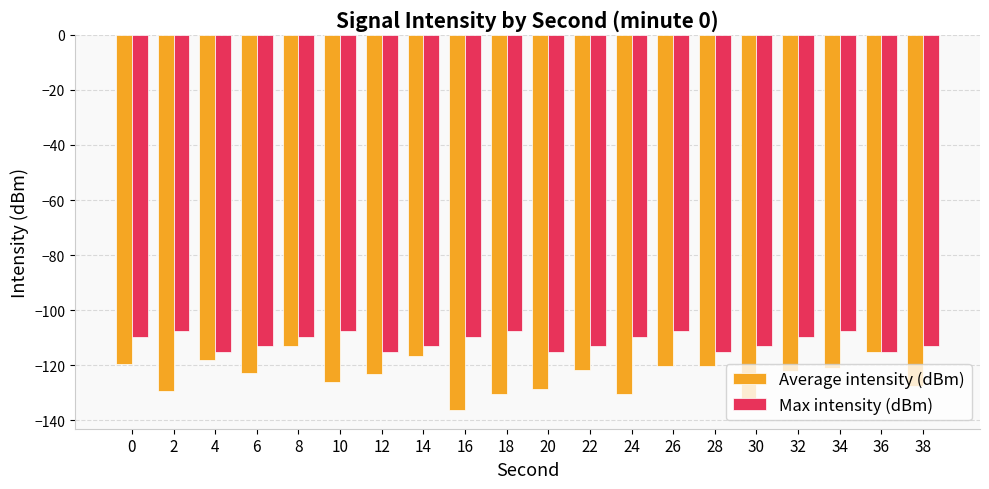

The value of Max intensity (dBm) at 24 is -24.2. True or false?

False